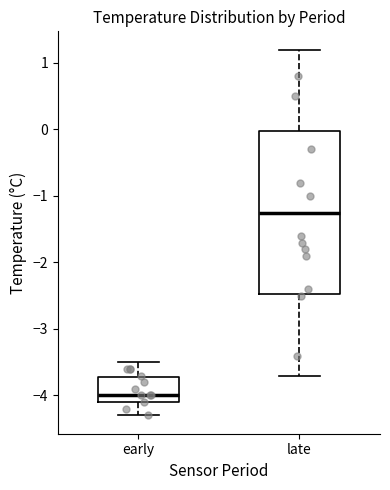

Which box's median line is the lowest?

early